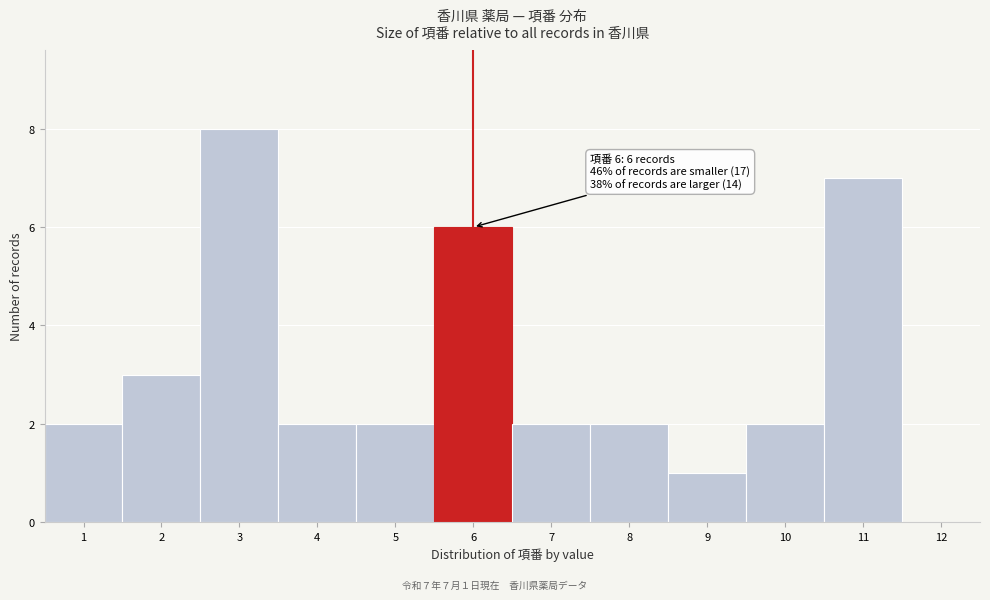

Over which range of the x-axis is the bar tallest?

2.5 to 3.5